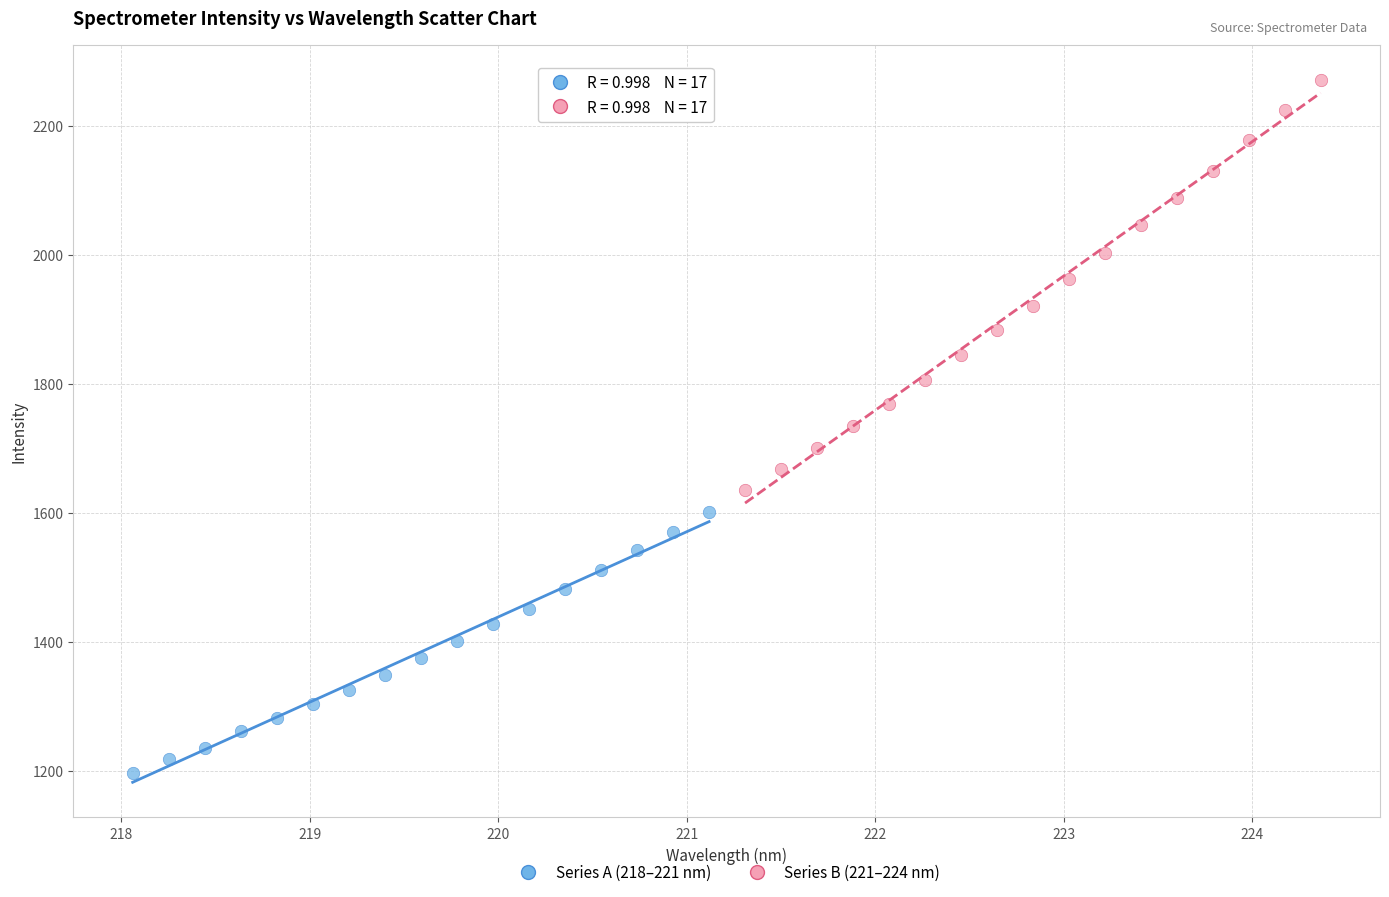

Which series contains the highest Y value?

Series B (221–224 nm)